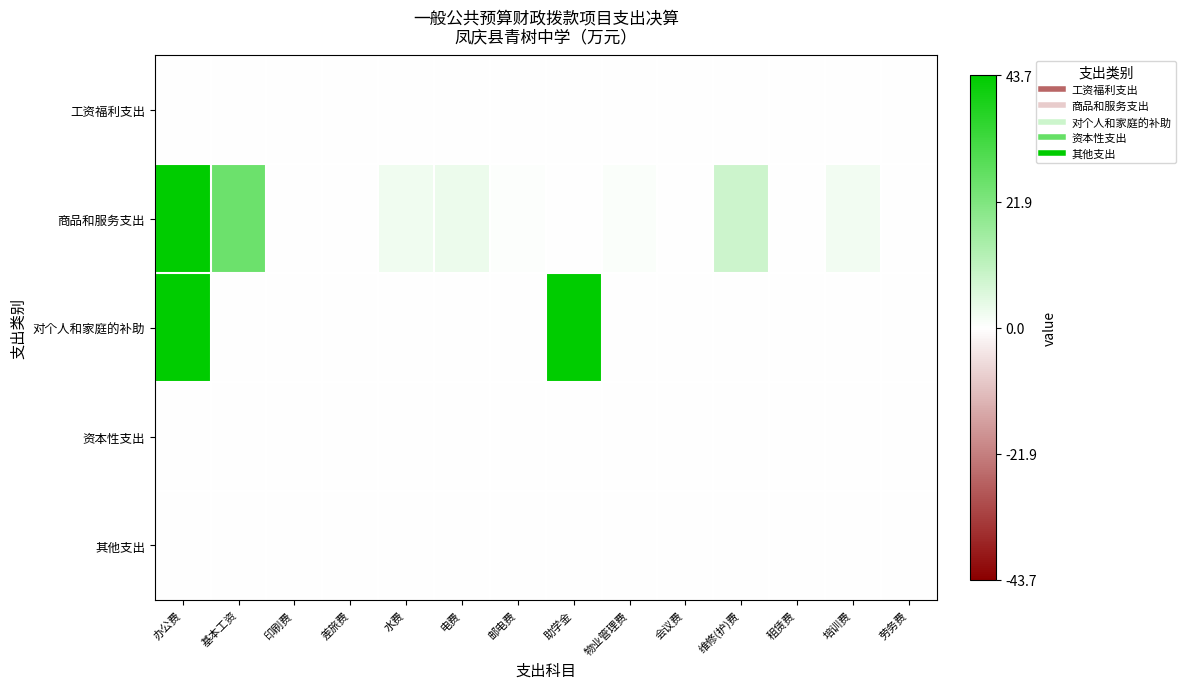

Reading left to right, what are all the values shown in this chart?

工资福利支出: 办公费=0.0	基本工资=0.0	印刷费=0.0	差旅费=0.0	水费=0.0	电费=0.0	邮电费=0.0	助学金=0.0	物业管理费=0.0	会议费=0.0	维修(护)费=0.0	租赁费=0.0	培训费=0.0	劳务费=0.0
商品和服务支出: 办公费=1.0	基本工资=0.6	印刷费=0.0	差旅费=0.0	水费=0.1	电费=0.1	邮电费=0.0	助学金=0.0	物业管理费=0.0	会议费=0.0	维修(护)费=0.2	租赁费=0.0	培训费=0.1	劳务费=0.0
对个人和家庭的补助: 办公费=1.0	基本工资=0.0	印刷费=0.0	差旅费=0.0	水费=0.0	电费=0.0	邮电费=0.0	助学金=1.0	物业管理费=0.0	会议费=0.0	维修(护)费=0.0	租赁费=0.0	培训费=0.0	劳务费=0.0
资本性支出: 办公费=0.0	基本工资=0.0	印刷费=0.0	差旅费=0.0	水费=0.0	电费=0.0	邮电费=0.0	助学金=0.0	物业管理费=0.0	会议费=0.0	维修(护)费=0.0	租赁费=0.0	培训费=0.0	劳务费=0.0
其他支出: 办公费=0.0	基本工资=0.0	印刷费=0.0	差旅费=0.0	水费=0.0	电费=0.0	邮电费=0.0	助学金=0.0	物业管理费=0.0	会议费=0.0	维修(护)费=0.0	租赁费=0.0	培训费=0.0	劳务费=0.0